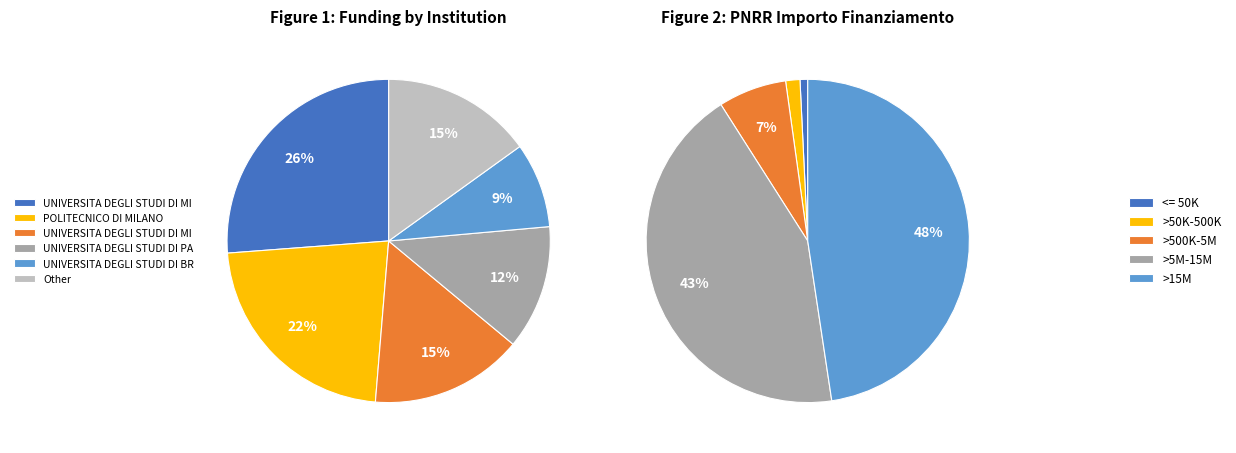

Does any single category account for the majority?

No